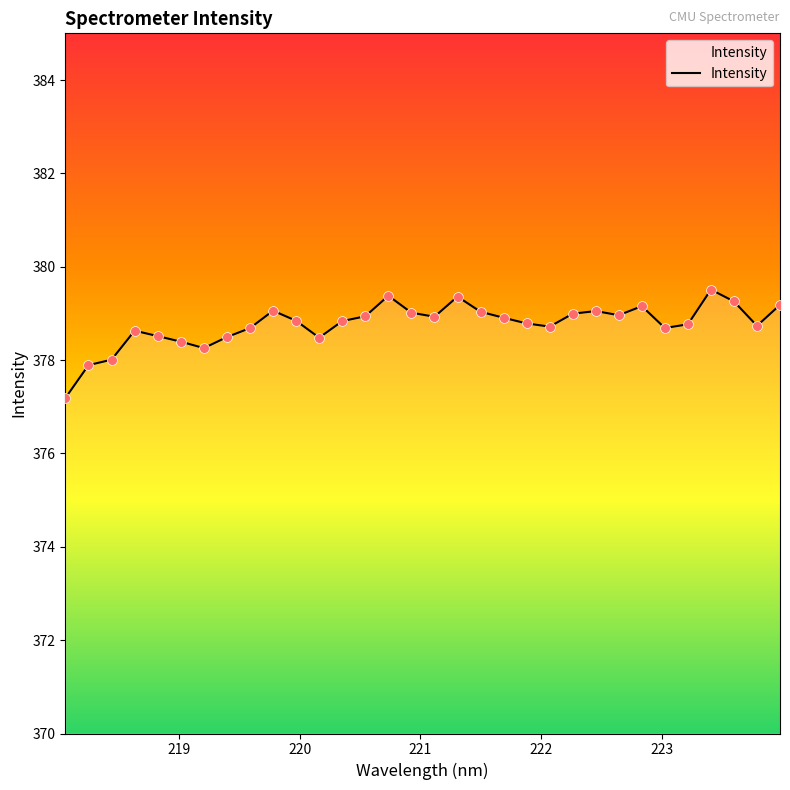

What is the greatest value displayed?

379.5